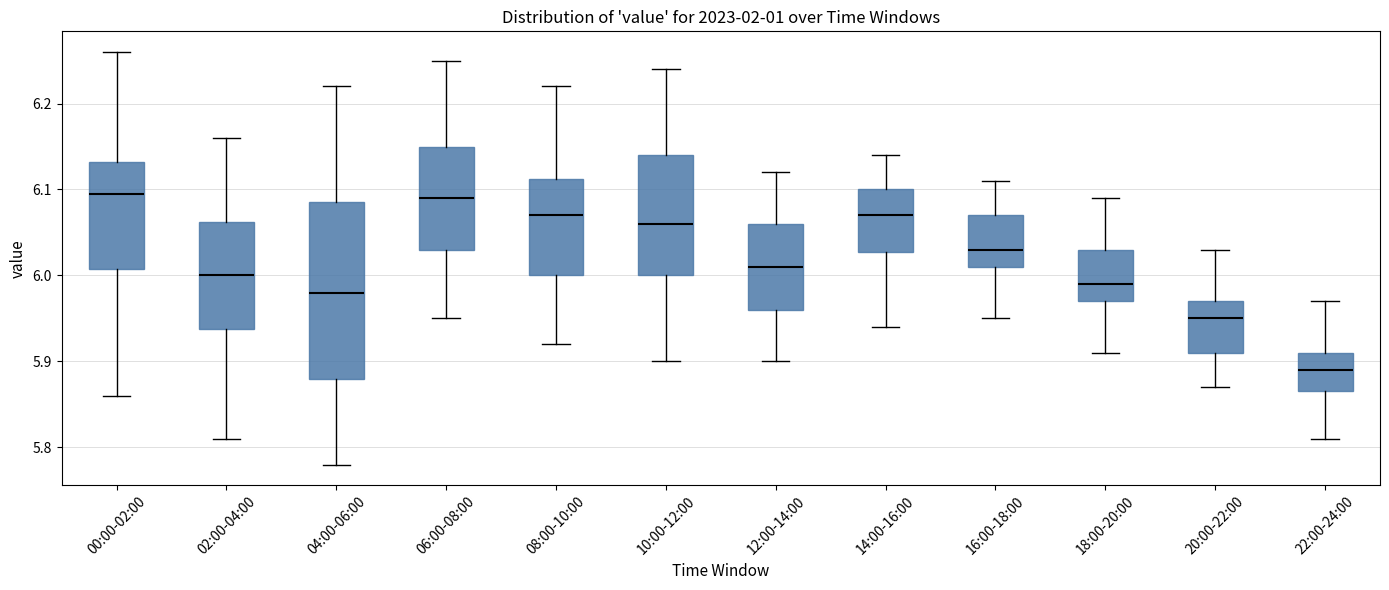

Comparing the boxes themselves (not the whiskers), which one is the tallest?

04:00-06:00